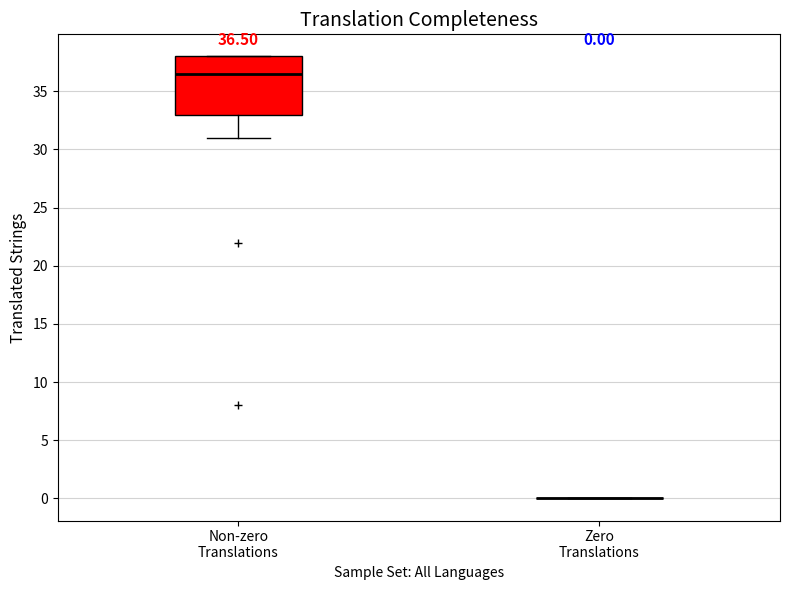

Comparing the boxes themselves (not the whiskers), which one is the tallest?

Non-zero Translations